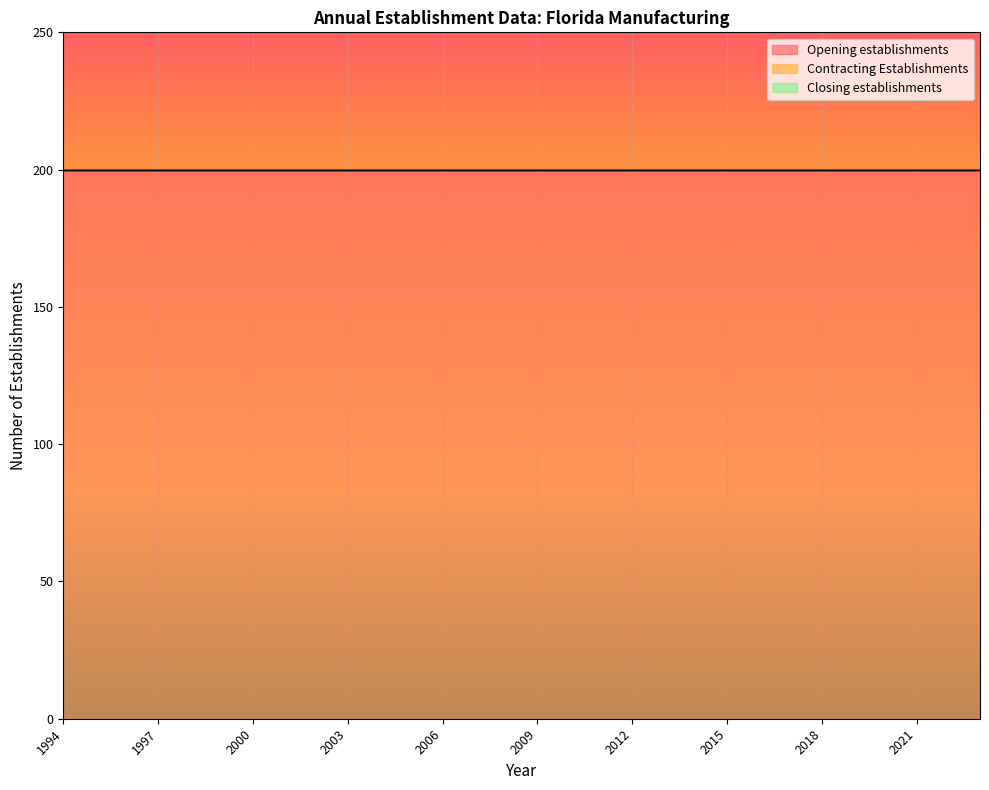

Which series has the largest range (max minus min)?

Opening establishments